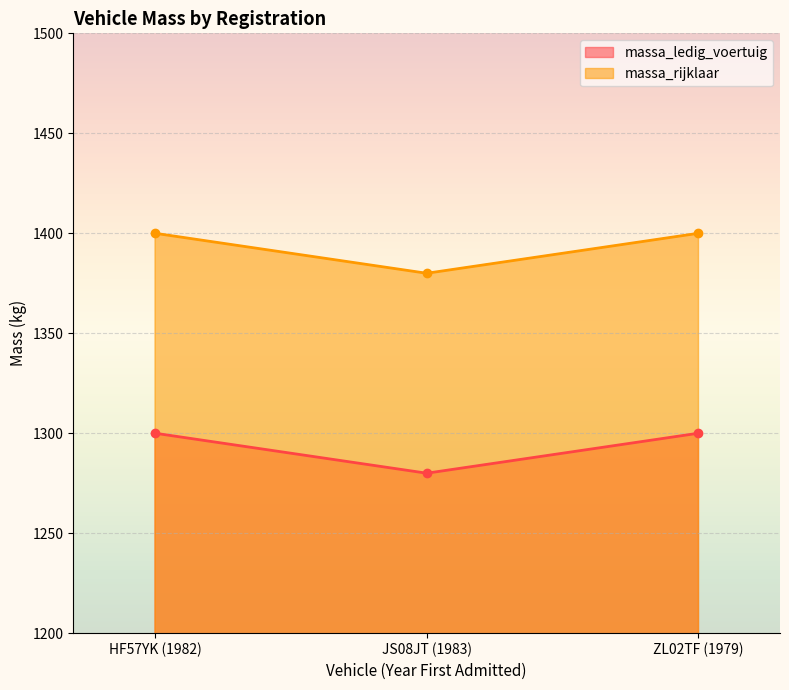

Rank the series by their maximum value, from lowest to highest.

massa_ledig_voertuig, massa_rijklaar